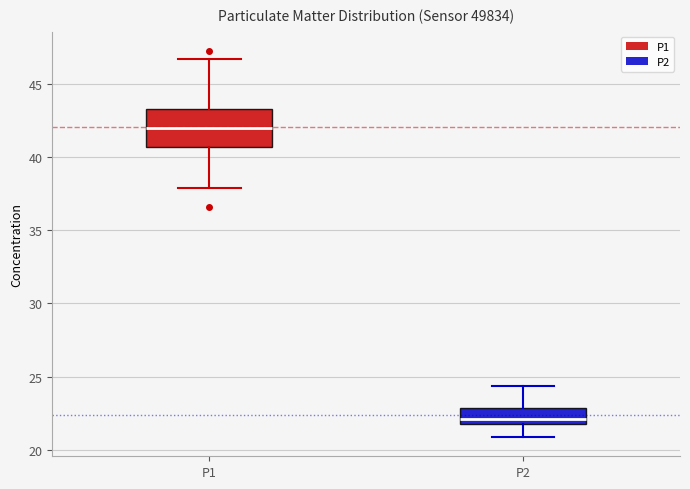

Which box's median line is the lowest?

P2